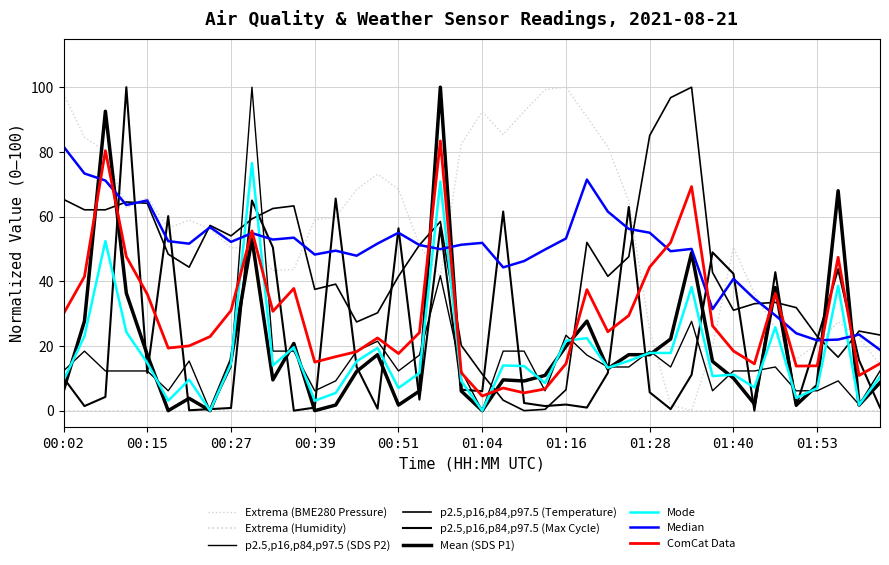

Does the chart have visible grid lines?

Yes